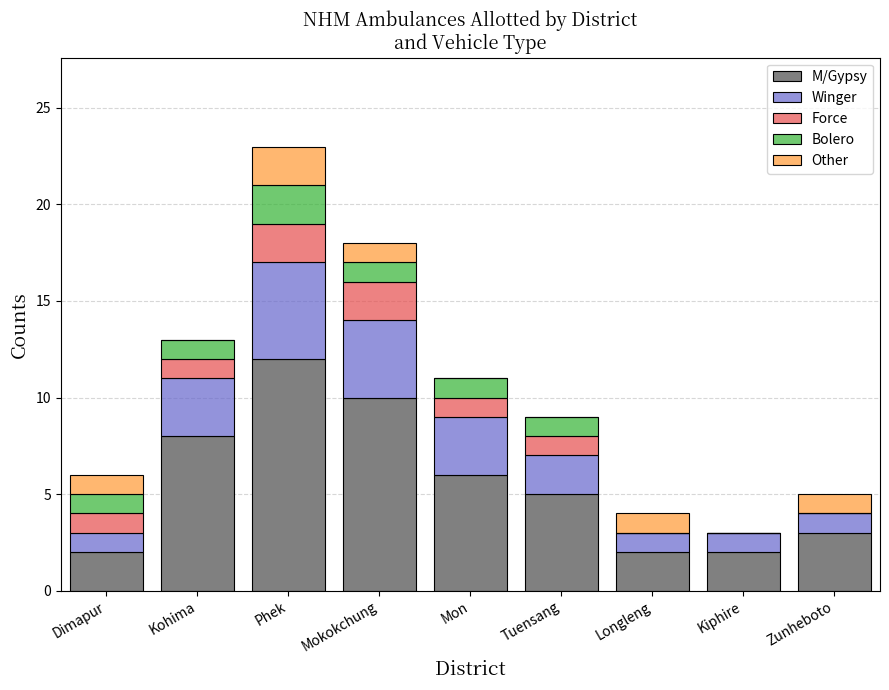

The value of M/Gypsy at Phek is 21. True or false?

False